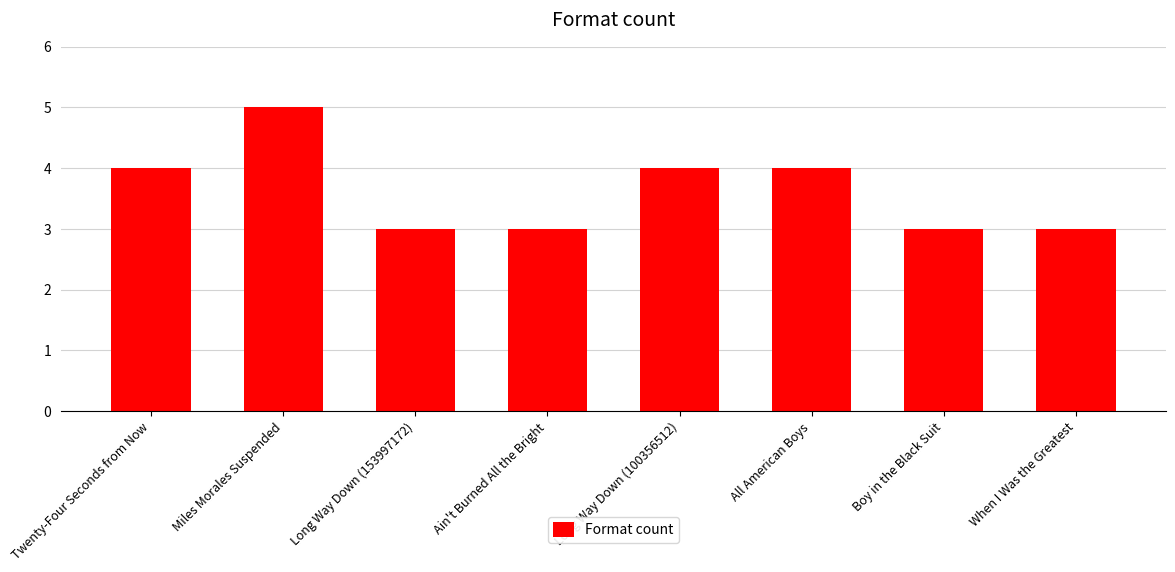

How many values are below 4?

4